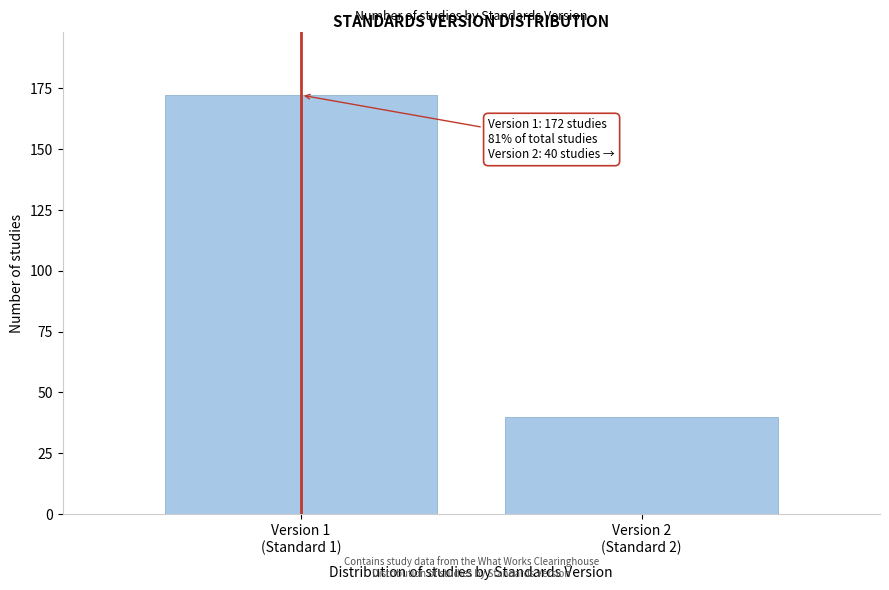

Reading right to left, transcribe all the data shown in this chart.

40	172